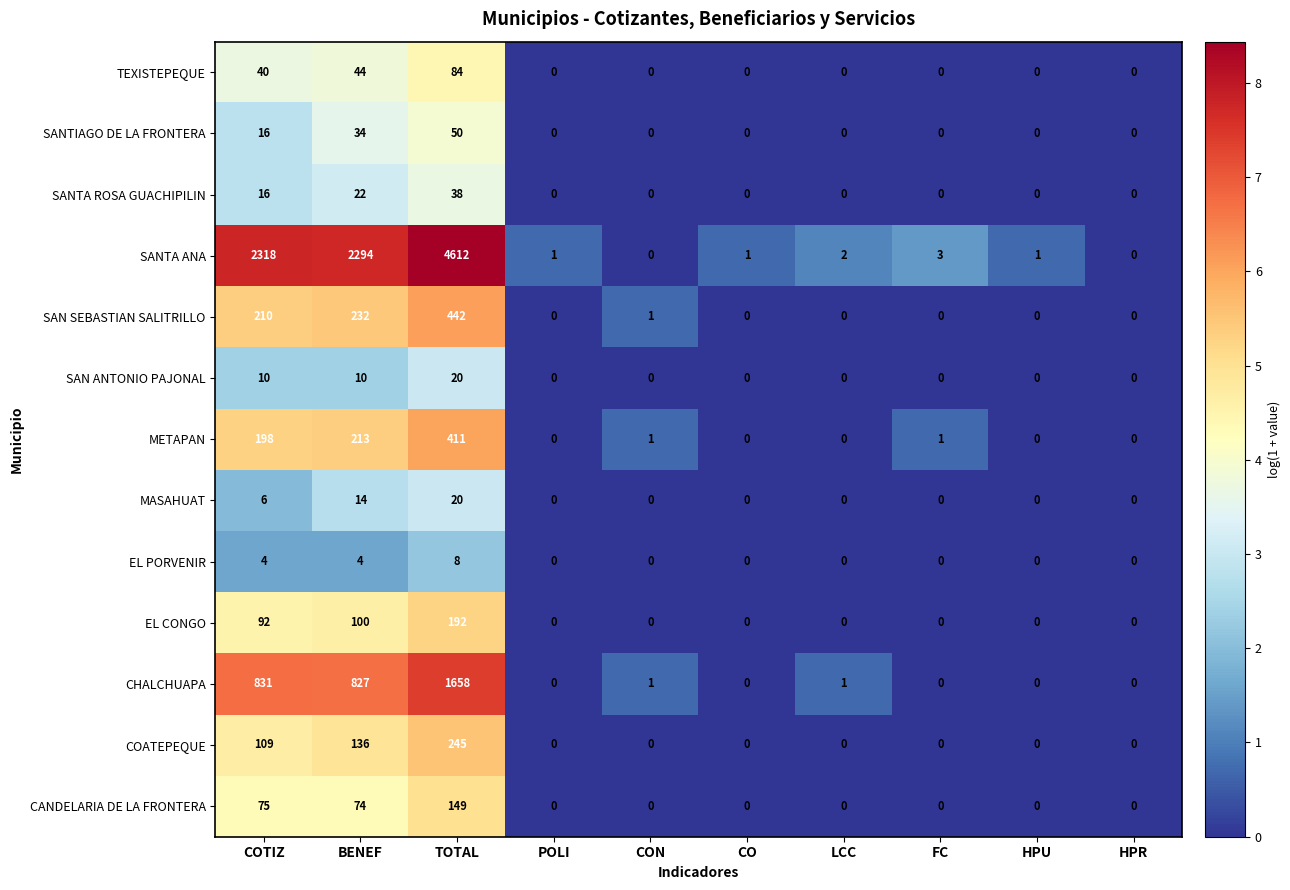

What is the difference between the maximum and minimum values in the MASAHUAT series?

20